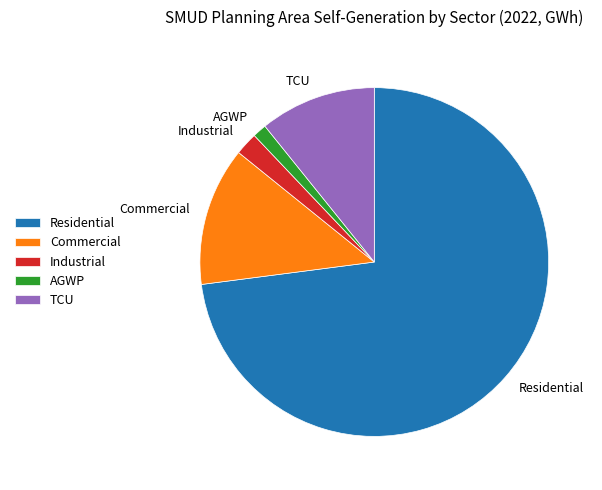

Do Commercial and Residential together represent more than half of the pie?

Yes